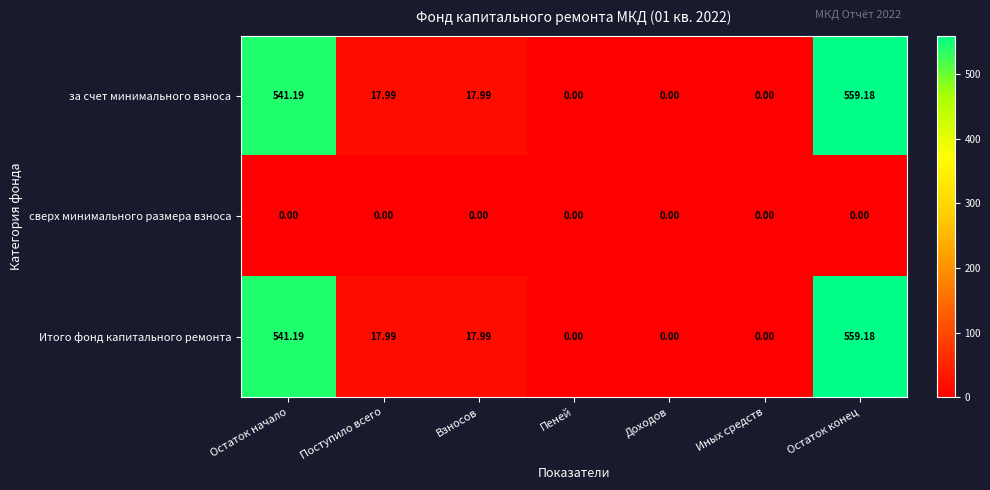

At which category does the chart reach its peak across all series?

Остаток конец